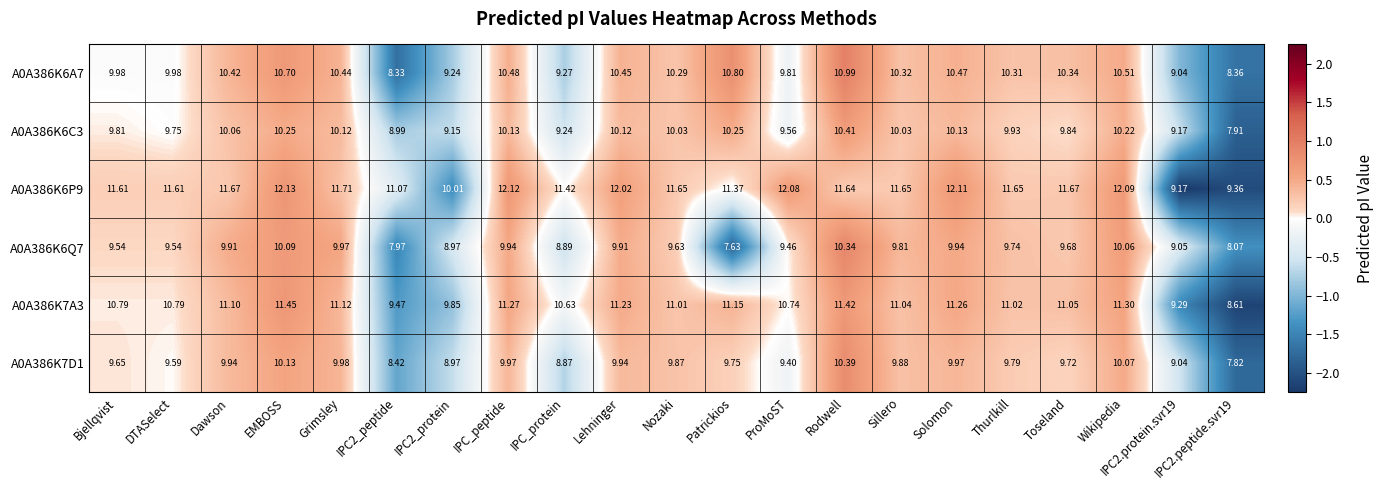

Is the value of A0A386K6P9 at ProMoST greater than the value of A0A386K6C3 at Toseland?

Yes